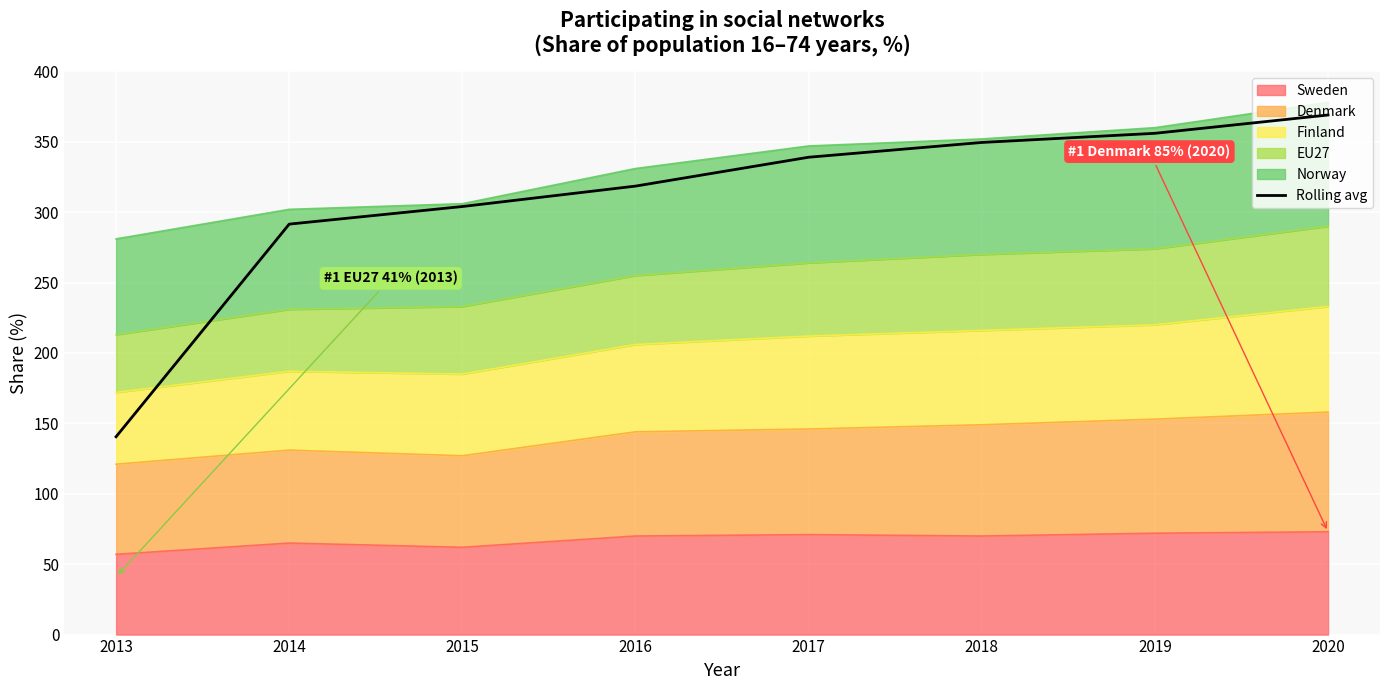

The value at 2013 is 140.5. True or false?

True